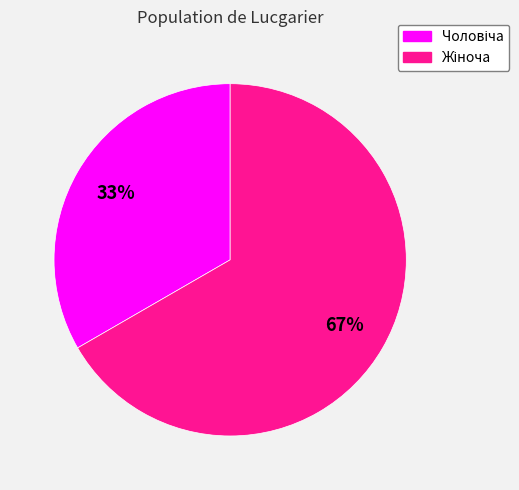

Does any single category account for the majority?

Yes